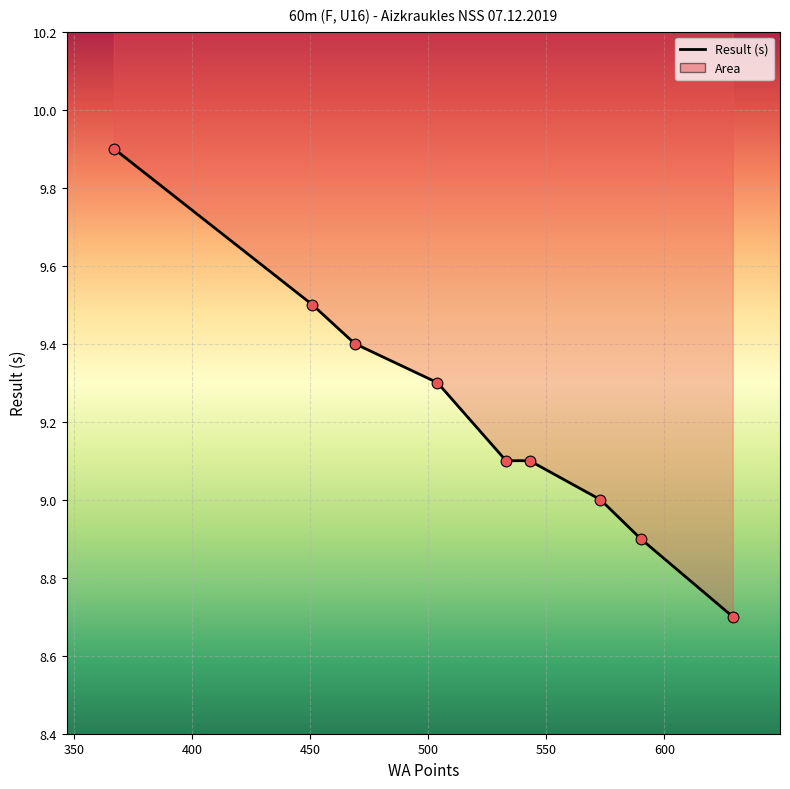

Which has a higher value, 450 or 400?

400